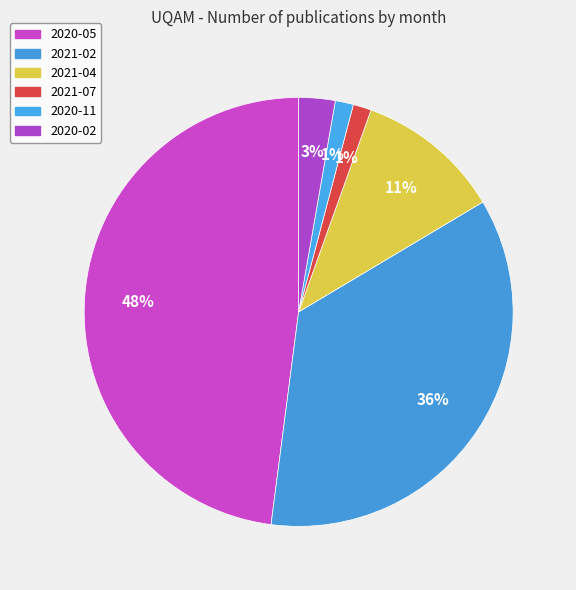

Is 2020-05 the majority of the pie?

No